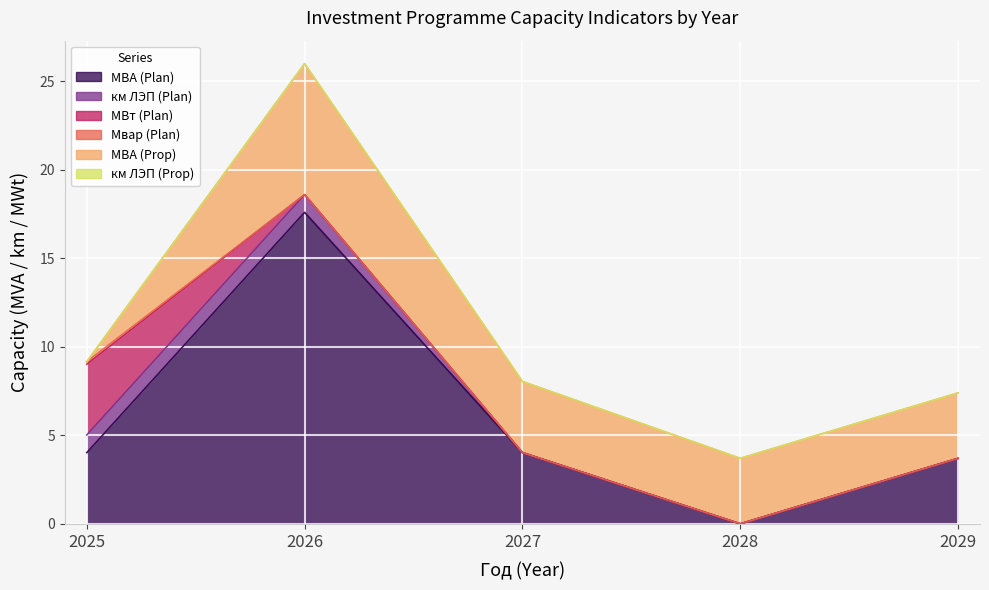

The МВА (Prop) series shows 3.7 at 2028. True or false?

True